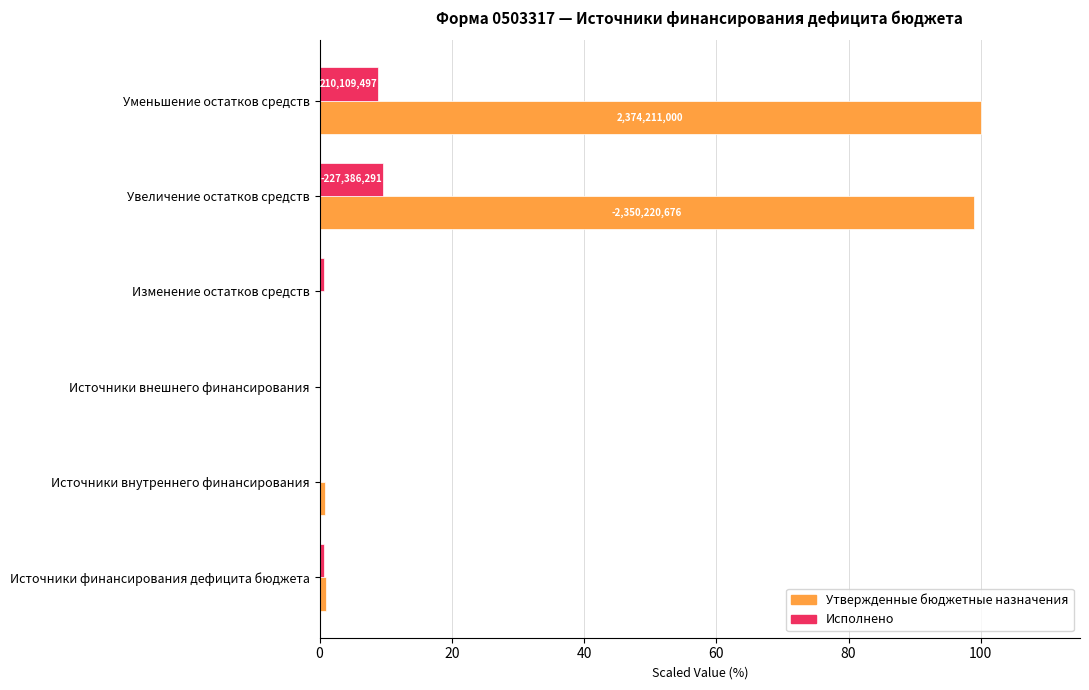

What is the maximum value for Исполнено?

9.6